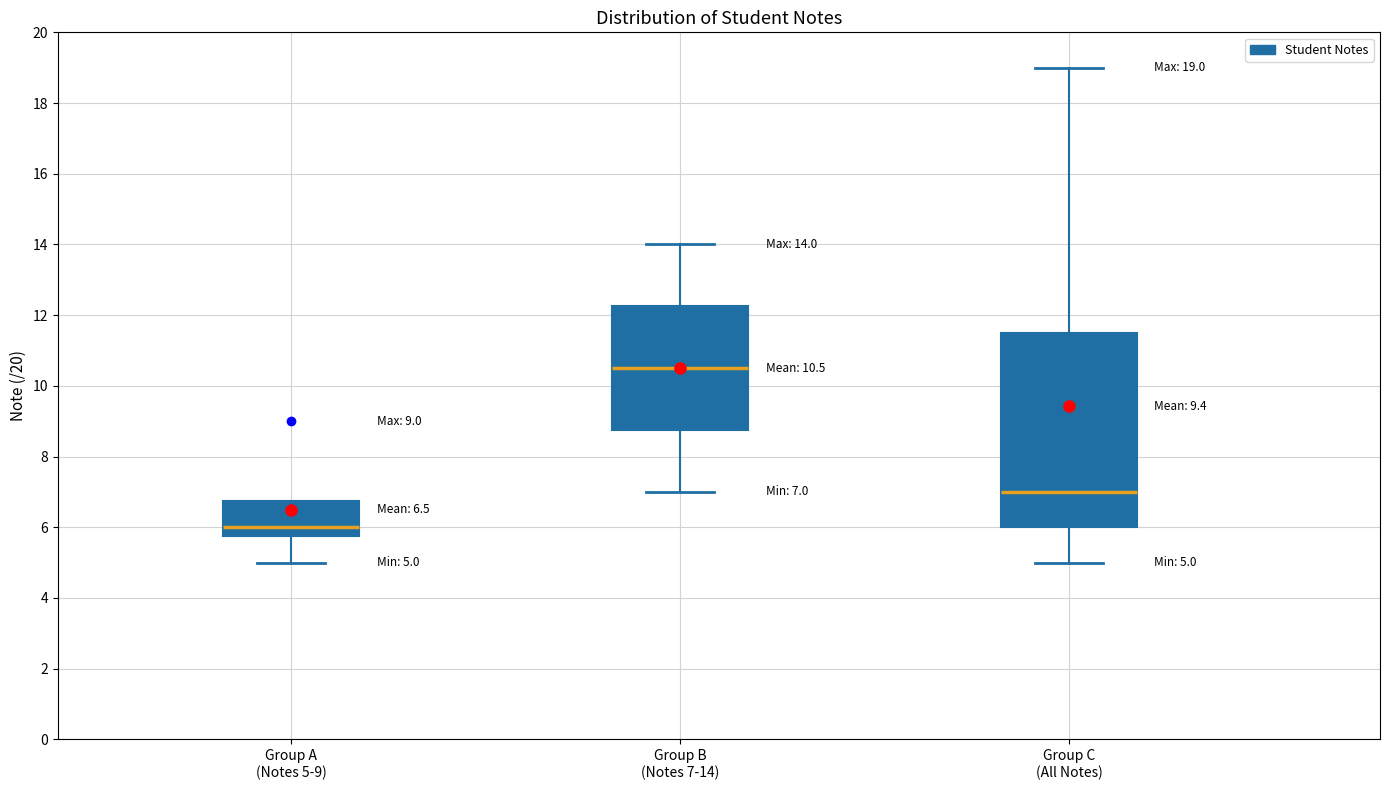

Which box is the tallest, from its lower edge to its upper edge?

Group C (All Notes)